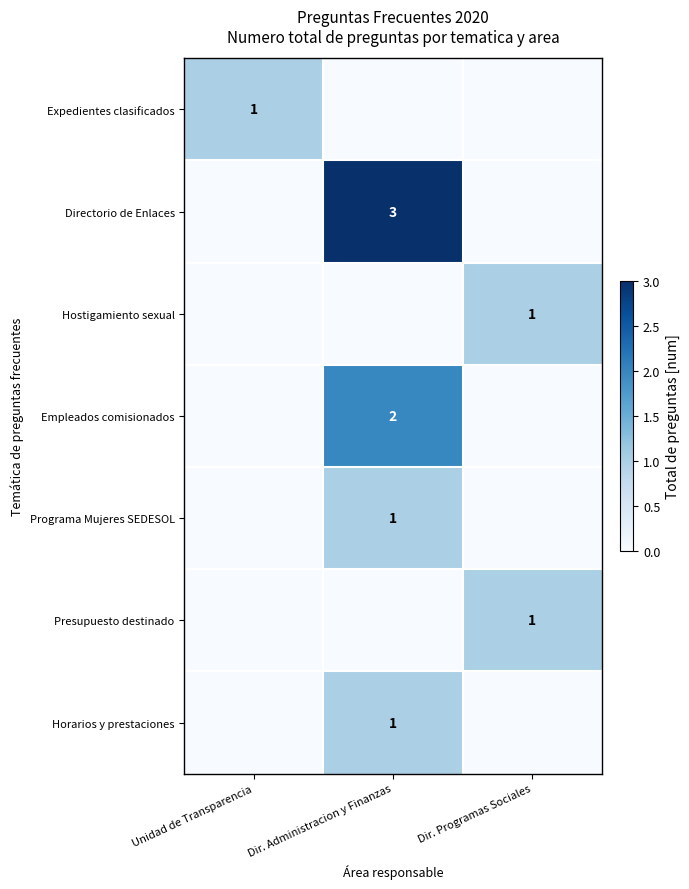

Which has a higher value, Dir. Administracion y Finanzas or Dir. Programas Sociales?

Dir. Administracion y Finanzas